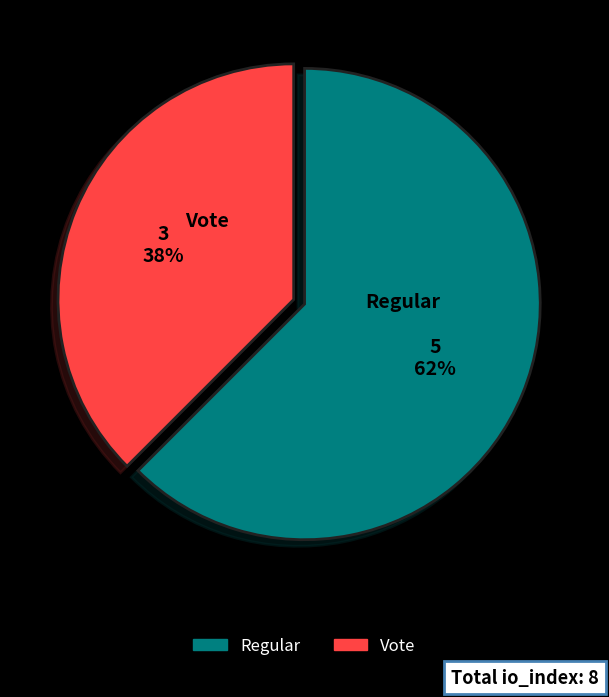

Is there any slice that represents more than half of the pie?

Yes